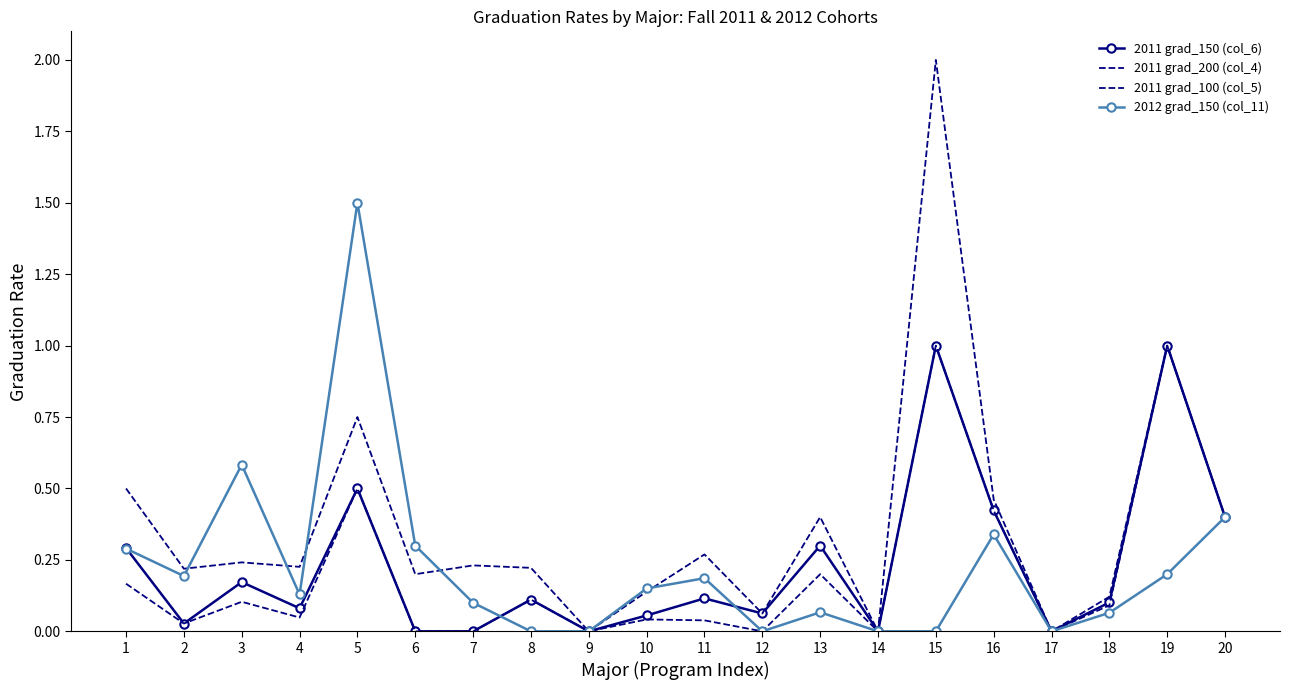

What is the sum of all 2012 grad_150 (col_11) values?

4.5